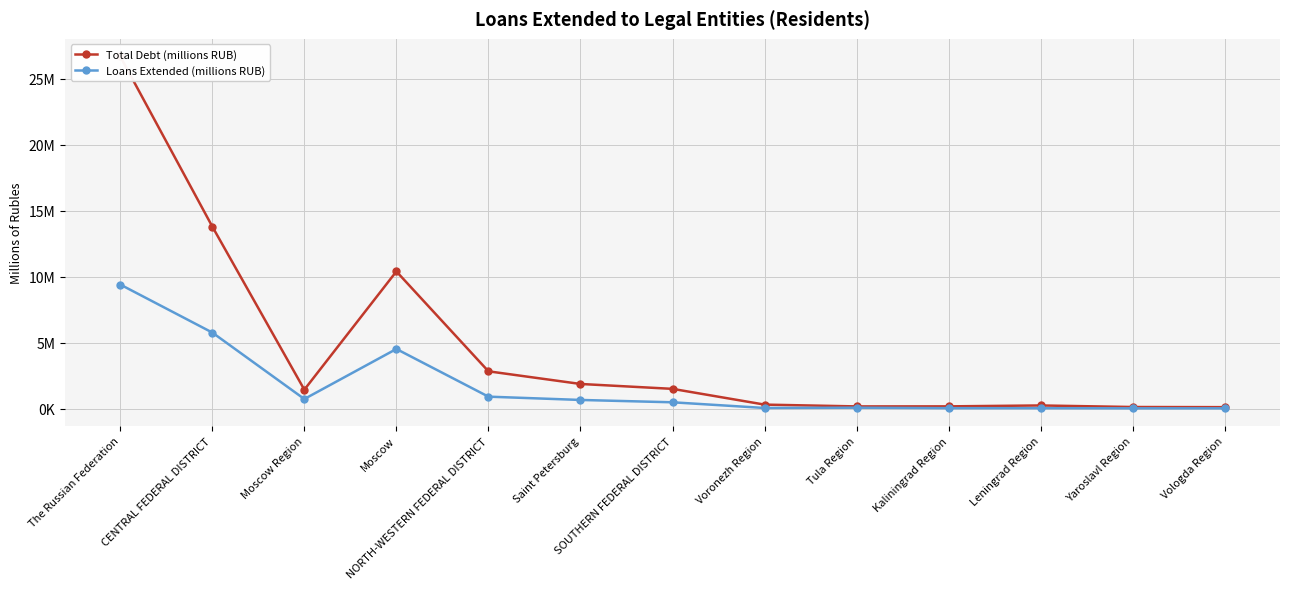

True or false: Loans Extended (millions RUB) and Total Debt (millions RUB) intersect in this chart.

False